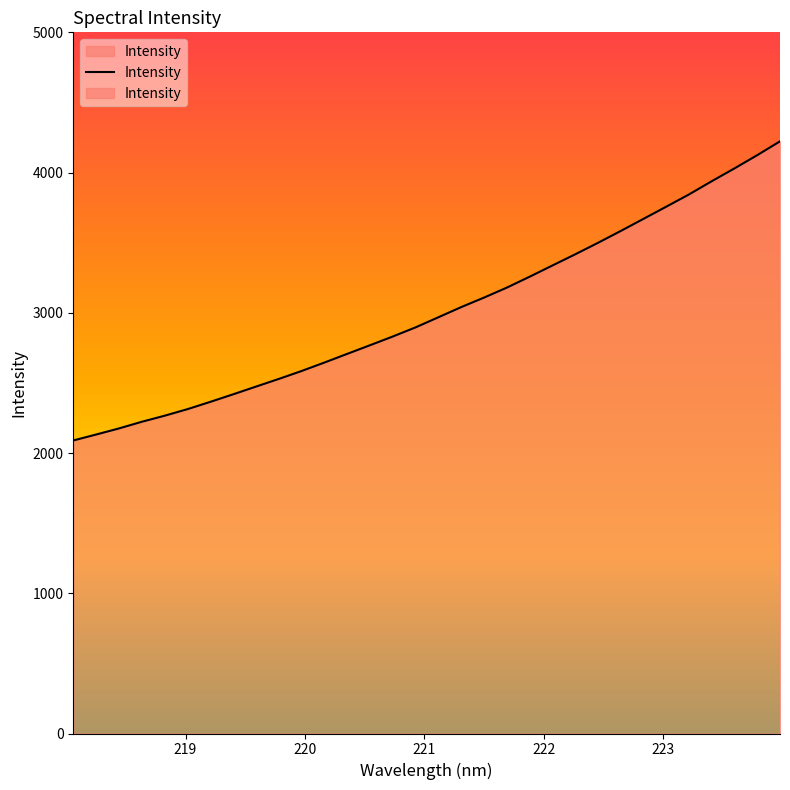

At which label is the value closest to 3156?

221.6902